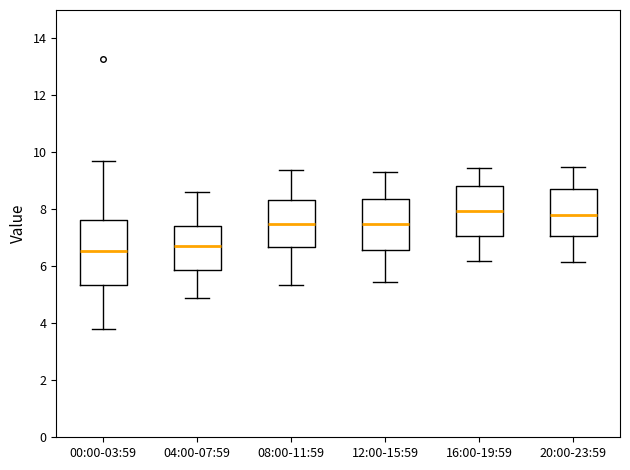

Reading left to right, read every box against the y-axis: the position of its median line, the range the box covers, and the ends of its whiskers. The values are not printed on the chart, so give them approximately, as read against the axis.

00:00-03:59: median 6.6, box 5.4 to 7.6, whiskers 3.8 to 9.8
04:00-07:59: median 6.8, box 5.8 to 7.4, whiskers 5.0 to 8.6
08:00-11:59: median 7.6, box 6.6 to 8.4, whiskers 5.4 to 9.4
12:00-15:59: median 7.4, box 6.6 to 8.4, whiskers 5.4 to 9.4
16:00-19:59: median 8.0, box 7.0 to 8.8, whiskers 6.2 to 9.4
20:00-23:59: median 7.8, box 7.0 to 8.8, whiskers 6.2 to 9.6